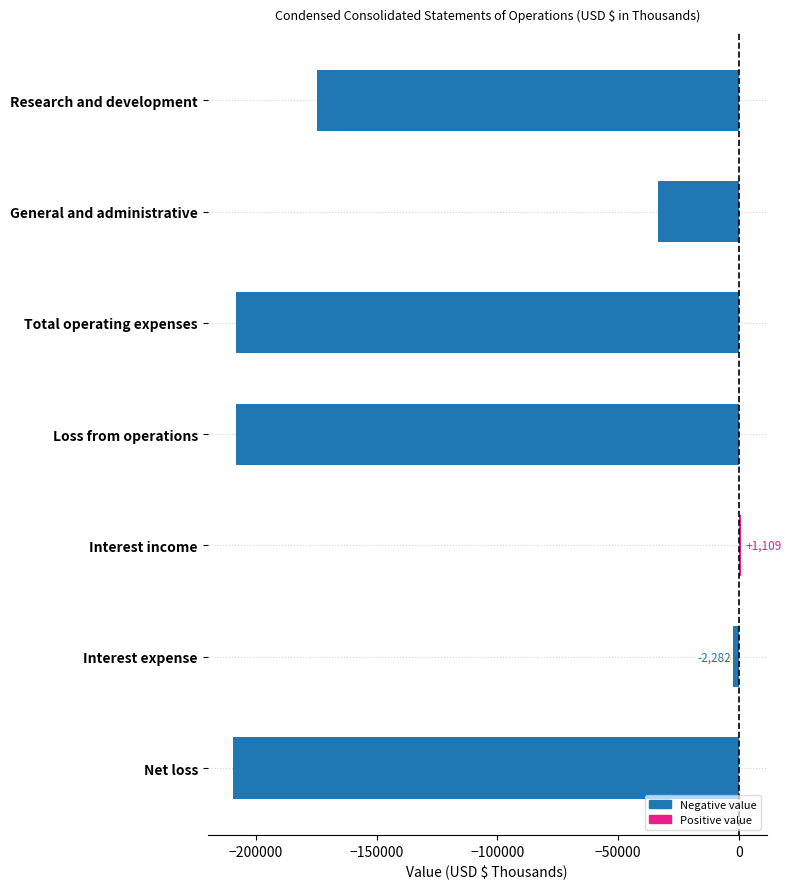

Reading top to bottom, what are all the values shown in this chart?

Research and development=-174699	General and administrative=-33573	Total operating expenses=-208272	Loss from operations=-208272	Interest income=1109	Interest expense=-2282	Net loss=-209445